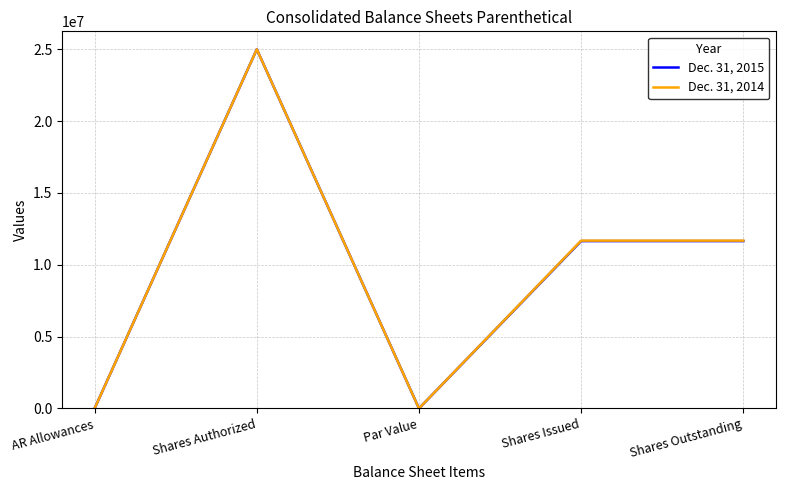

At which category is the sum across all series the highest?

Shares Authorized